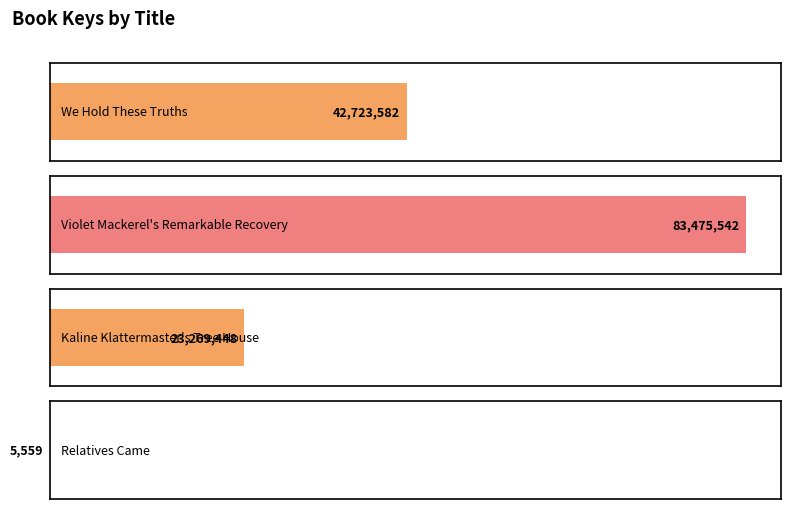

Which label corresponds to the largest value in the chart?

Violet Mackerel's Remarkable Recovery